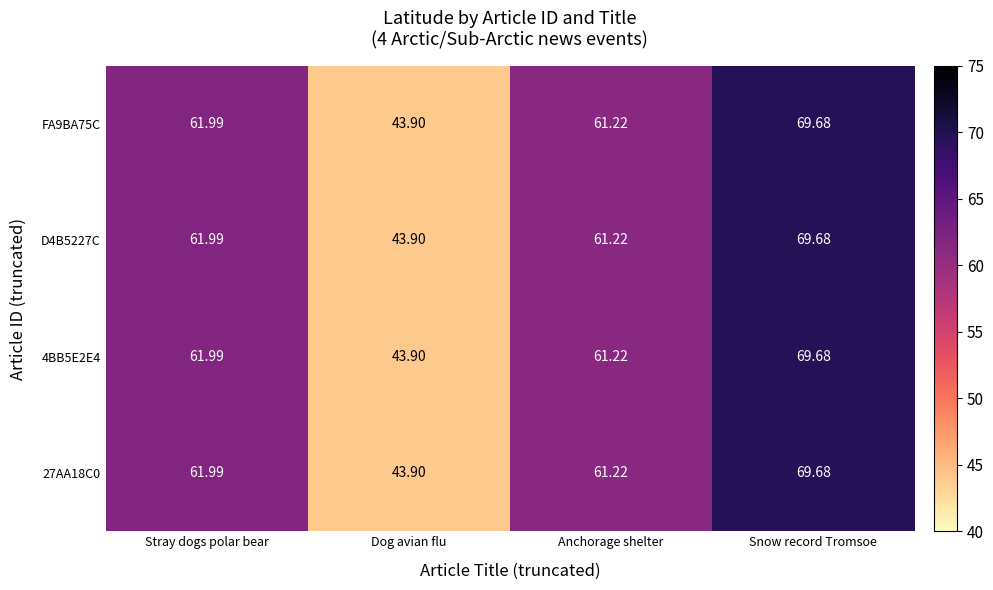

List the labels in order of 4BB5E2E4 value, smallest first.

Dog avian flu, Anchorage shelter, Stray dogs polar bear, Snow record Tromsoe